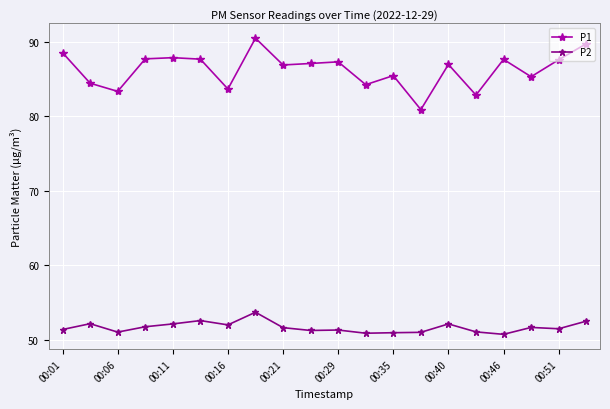

What is the value of the P1 point at the 17th from the left?

87.7